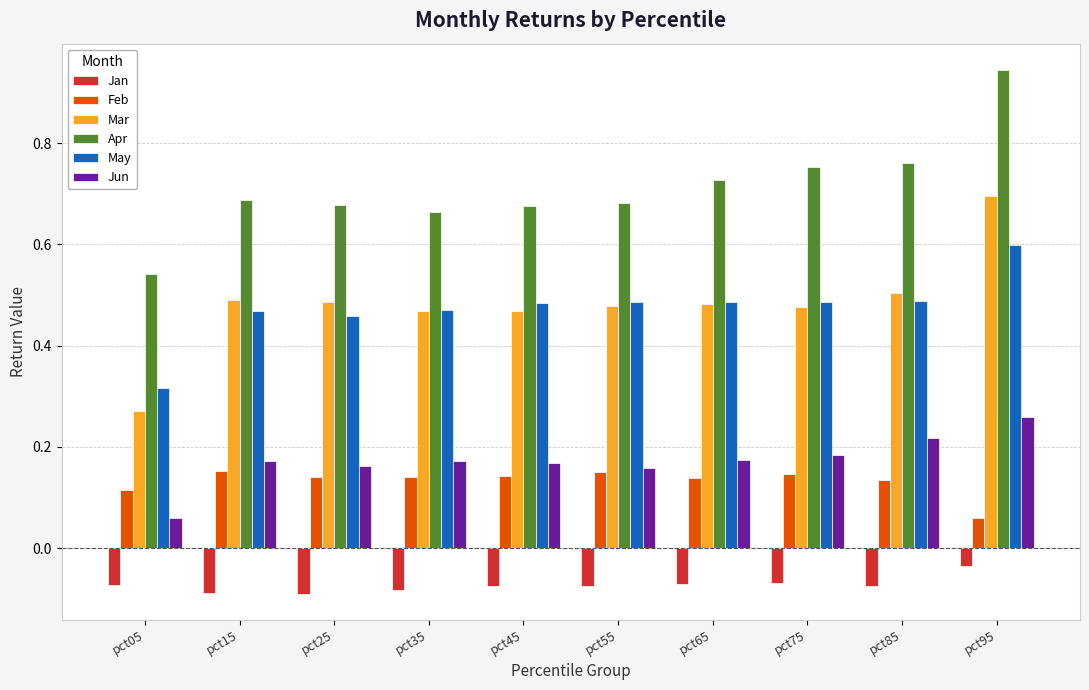

What is the total value across all series at pct05?

1.2